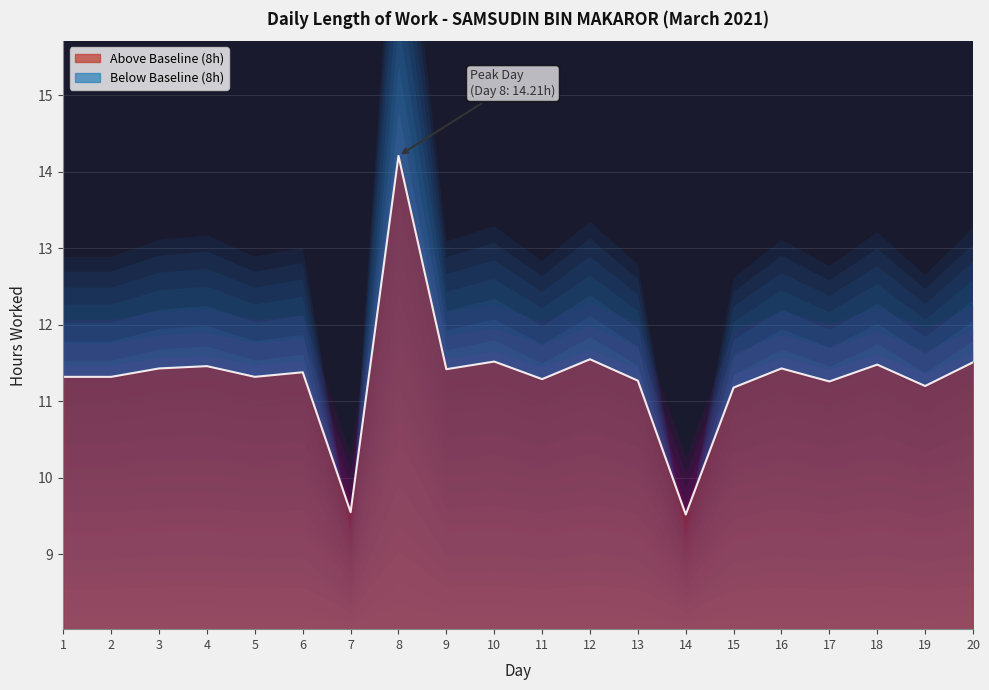

At which category does the data reach its first local peak?

4